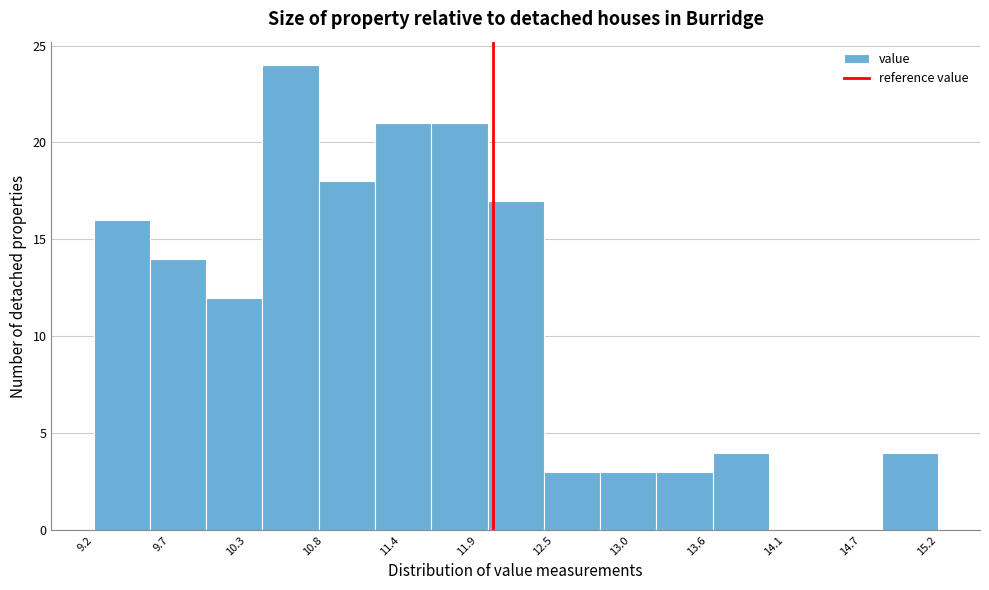

What is the height of the bar covering 12.0 to 12.4 on the x-axis? The values are not printed on the chart, so give them approximately, as read against the axis.

17